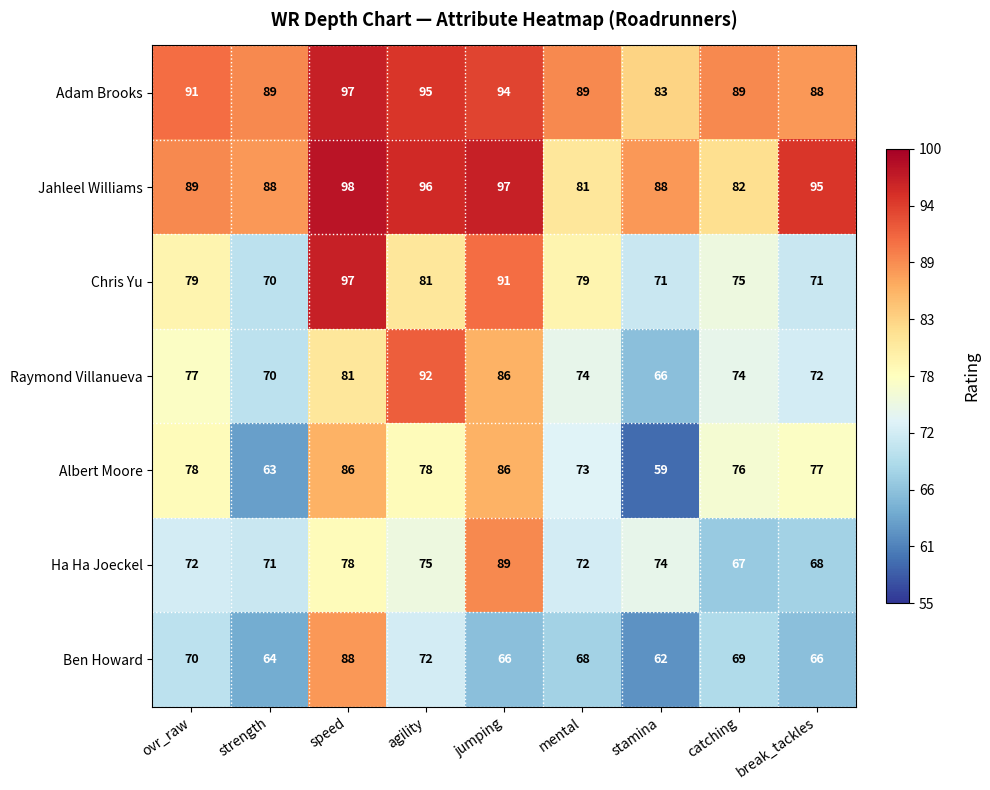

At how many categories does at least one series exceed 79?

9